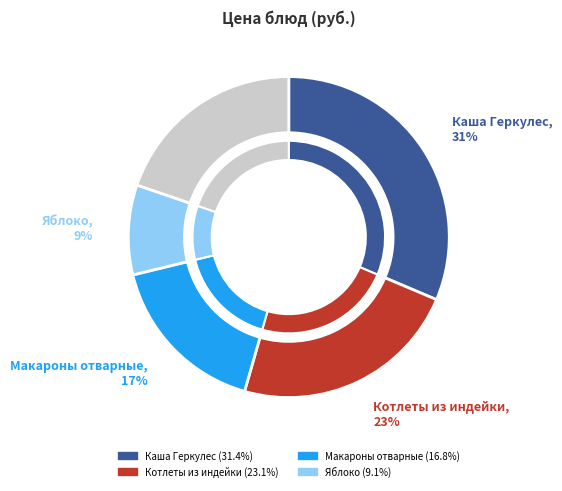

What percentage is the Макароны отварные slice, to the nearest percent?

17%